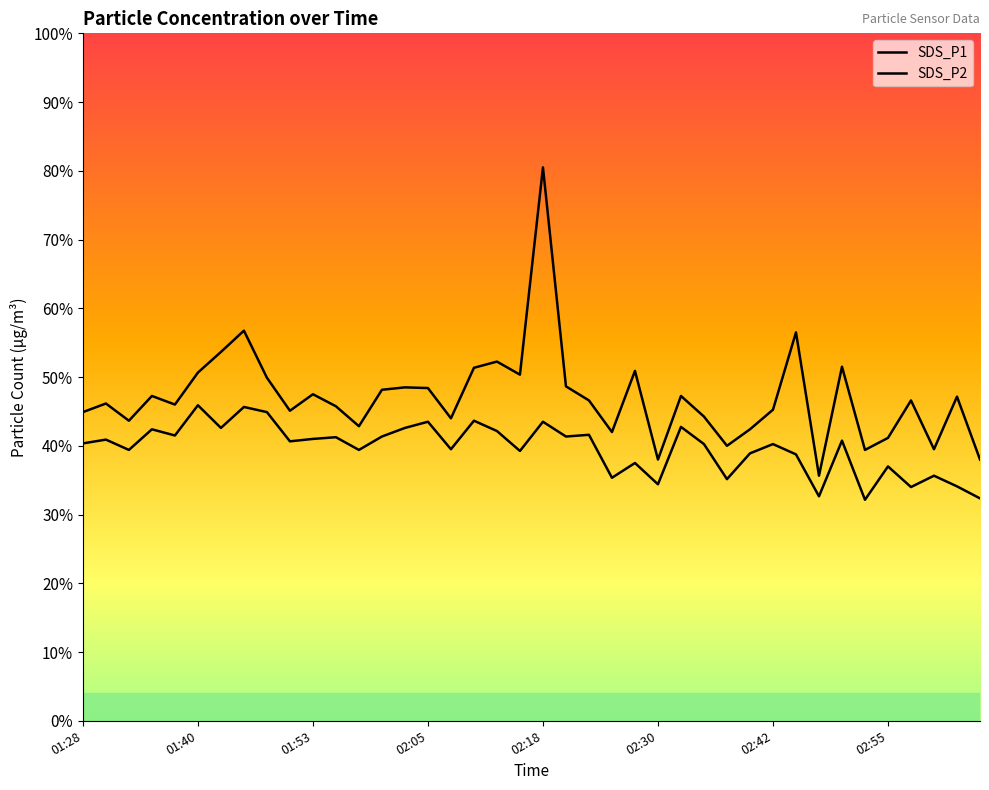

How many interior local valleys does the SDS_P1 series have?

12